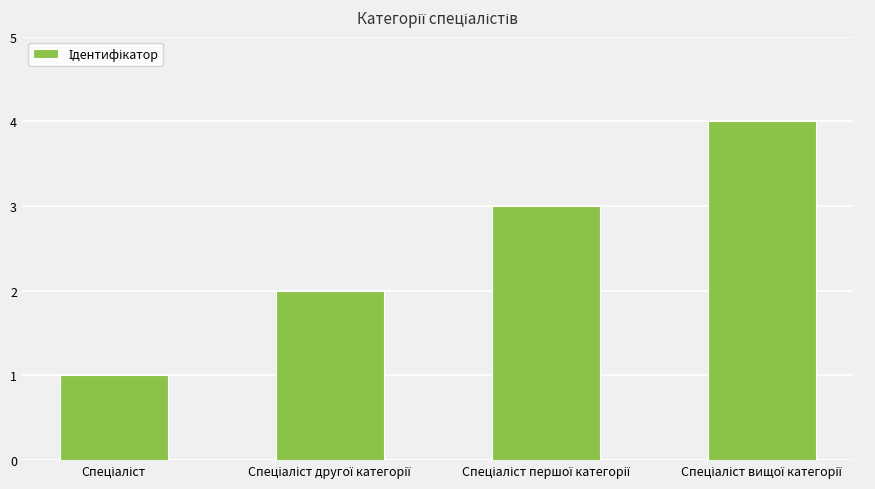

What is the sum of all values?

10